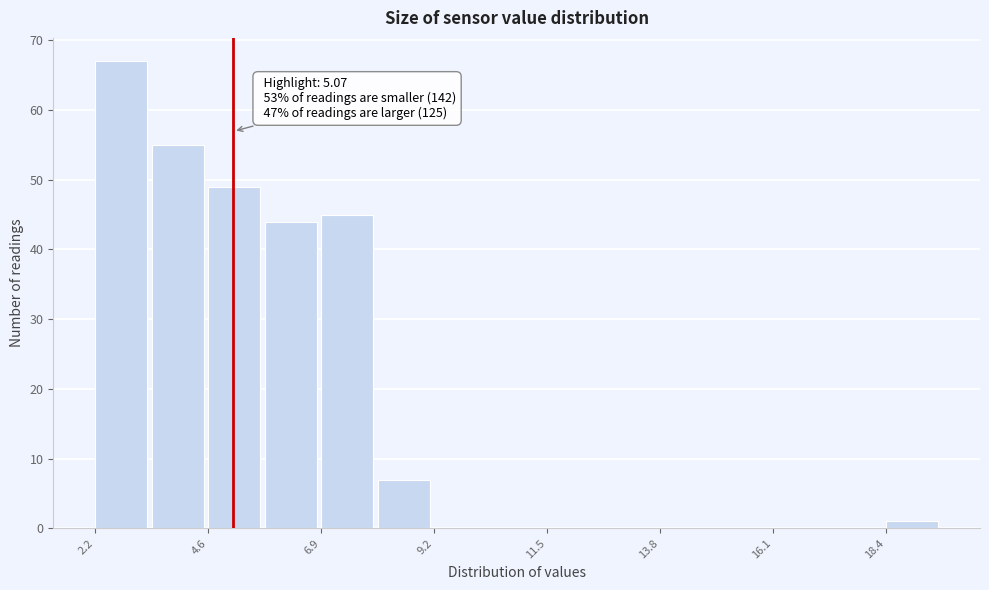

Around what value on the x-axis is the tallest bar? Give the approximate position of its centre, as read against the axis.

3.0